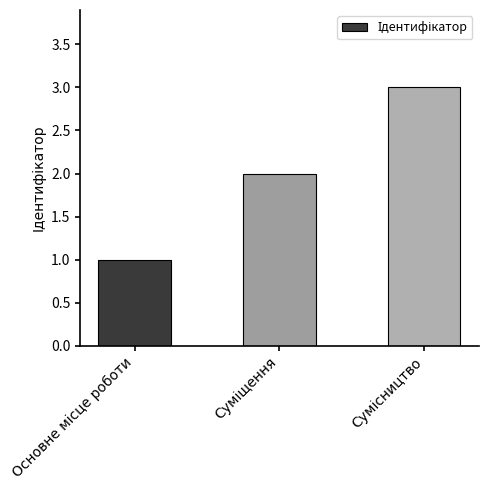

What is the maximum value shown in the chart?

3